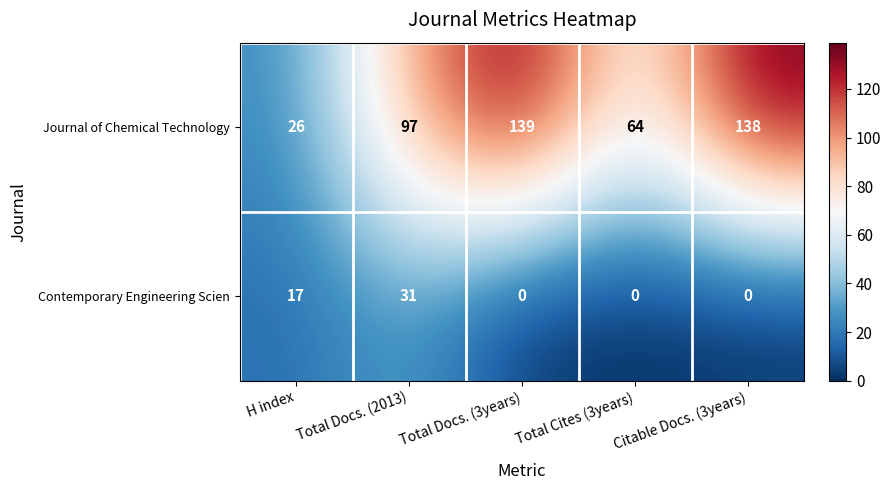

Rank the series by their maximum value, from highest to lowest.

Journal of Chemical Technology, Contemporary Engineering Scien